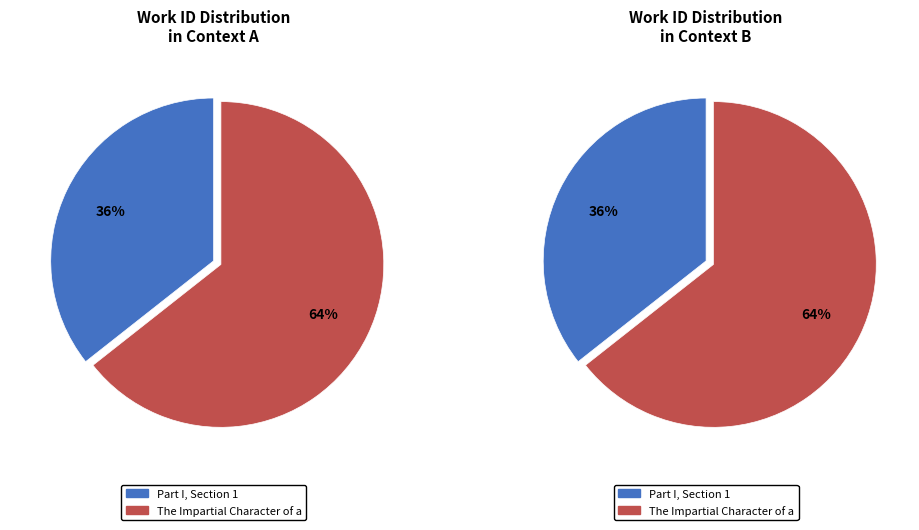

Combined, what portion of the pie is The Impartial Character of a Rambler. and Part I, Section 1?

100.0%